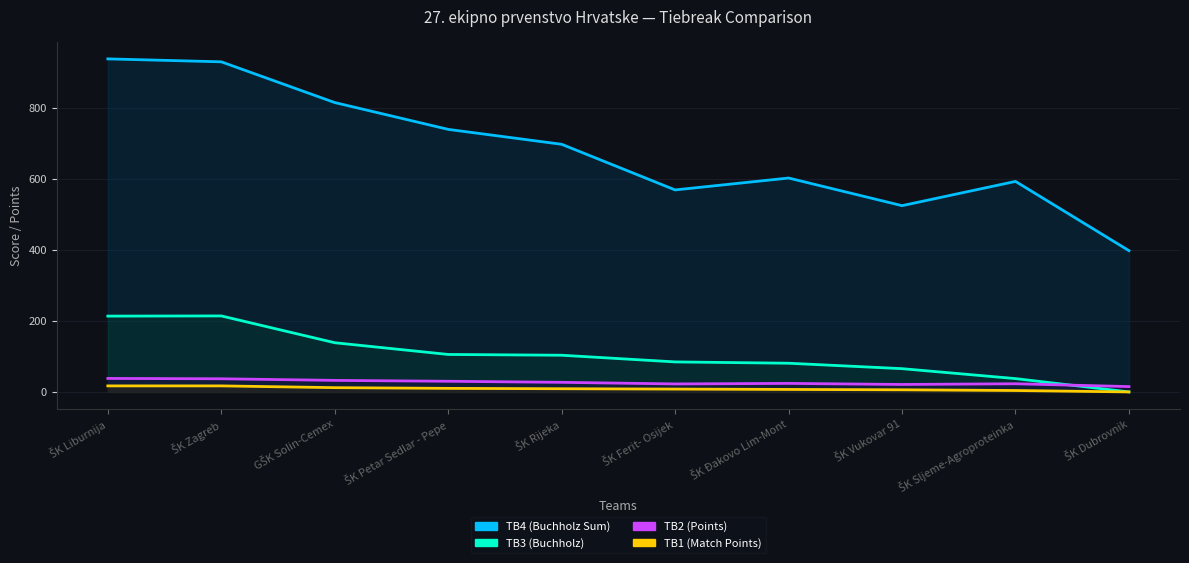

True or false: TB3 (Buchholz) and TB1 (Match Points) intersect in this chart.

False